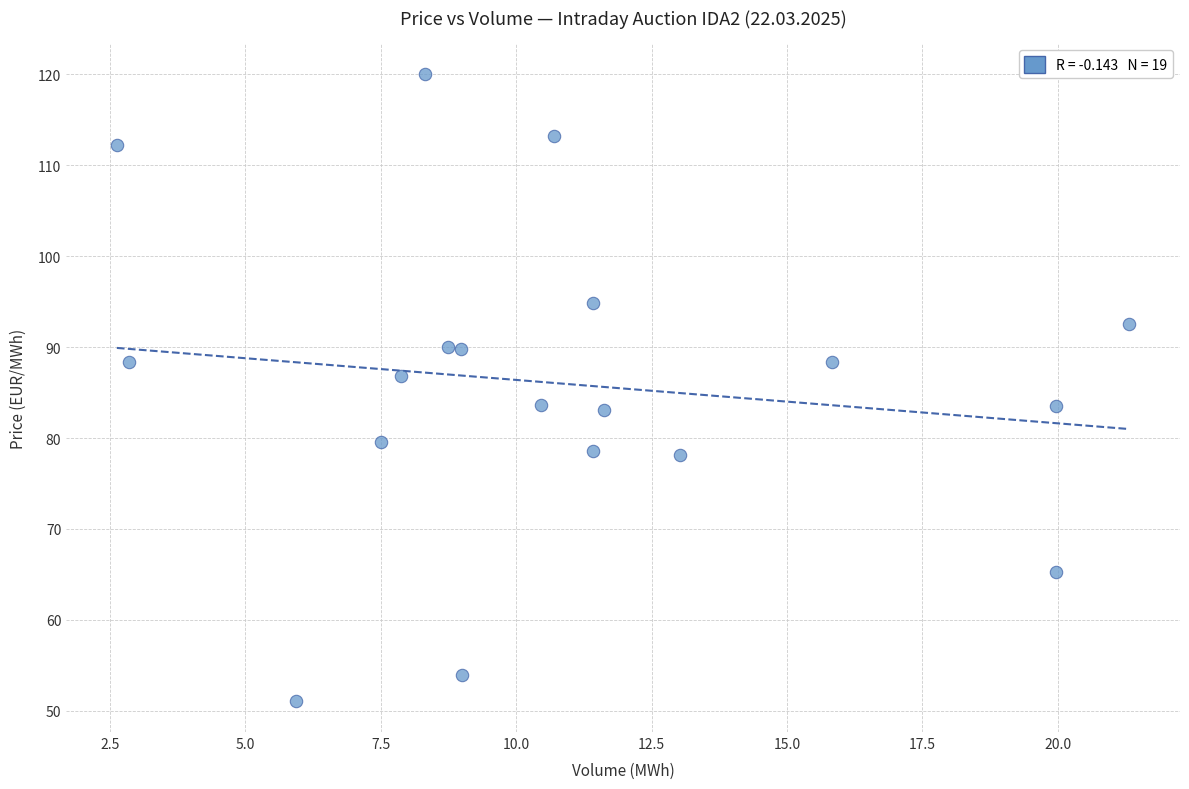

What is the range of X values (max minus min)?

18.7